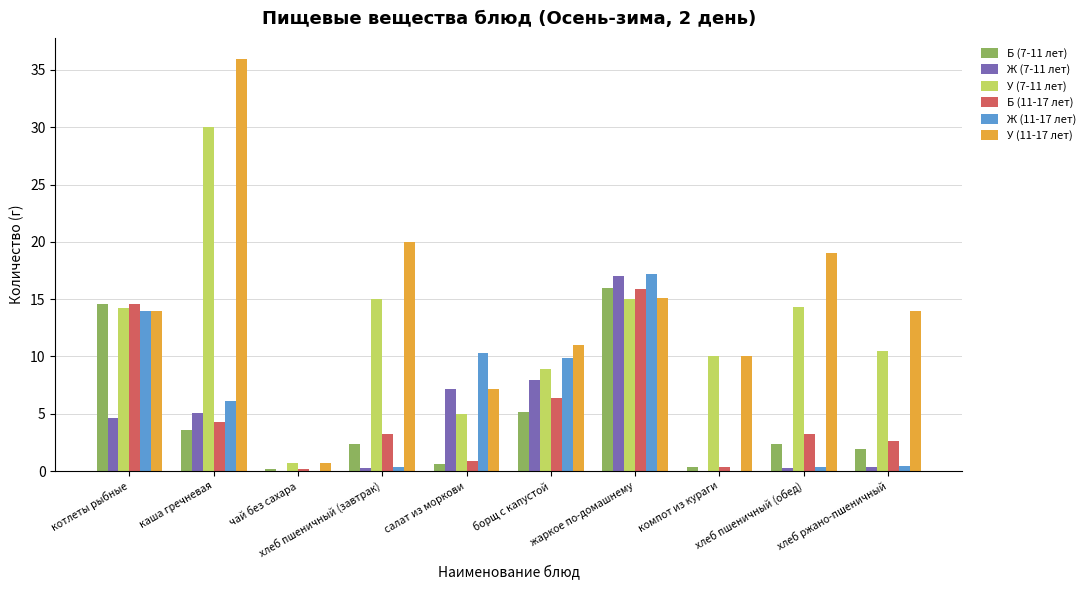

What is the greatest value displayed?

36.0